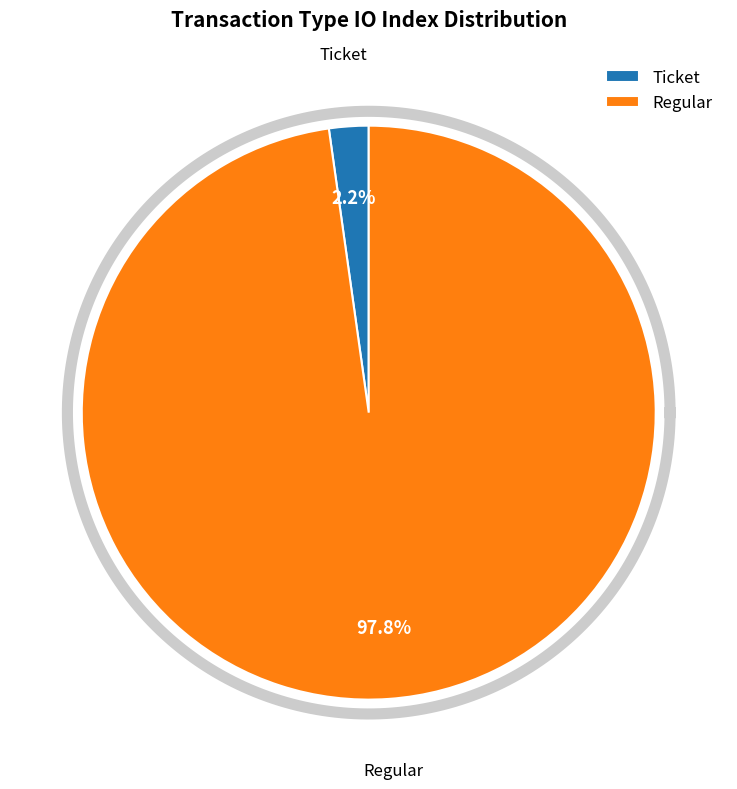

True or false: Ticket (io_index=0) accounts for 1% of the total.

False